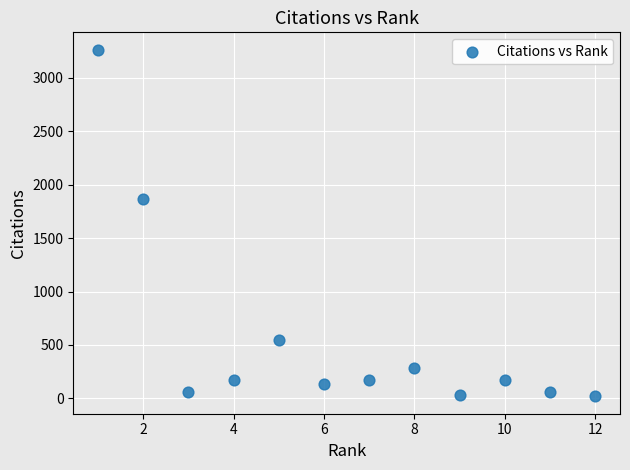

What is the average X value?

6